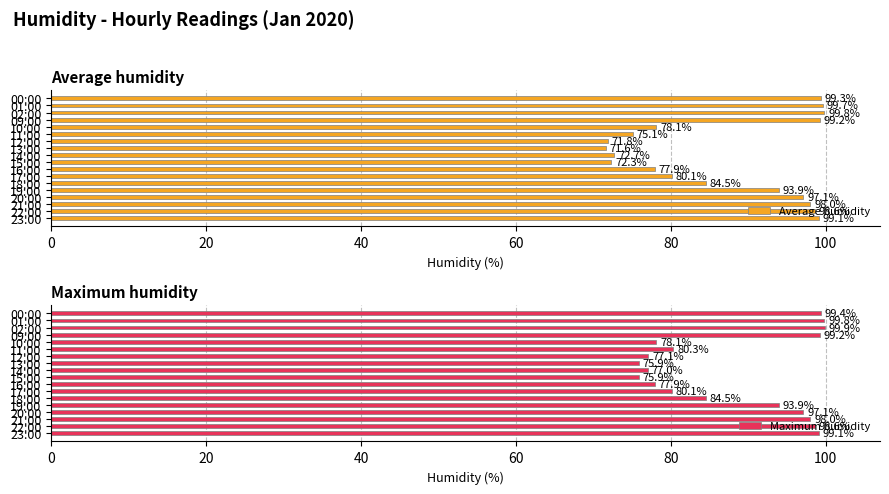

How many values in the Maximum humidity series exceed 93?

9